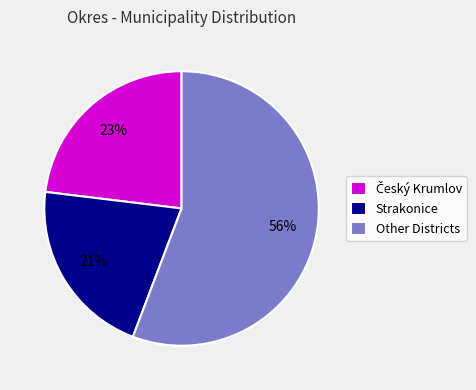

The Other Districts slice represents 56% of the pie. True or false?

True